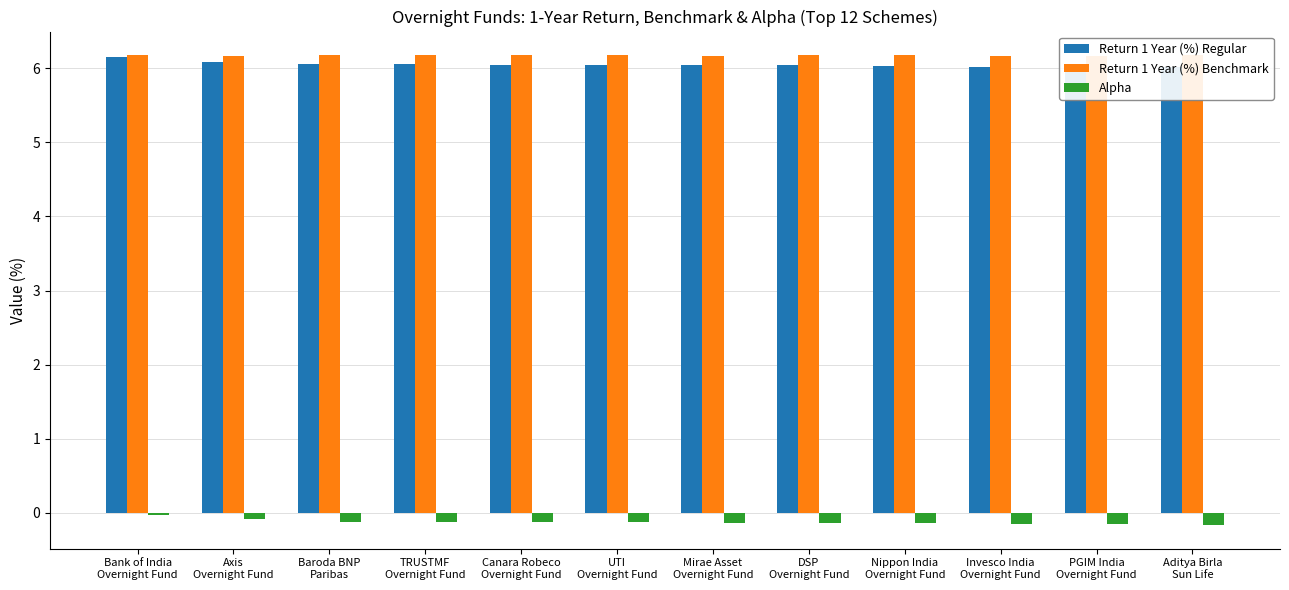

Rank the categories by Alpha value from lowest to highest.

Aditya Birla
Sun Life, PGIM India
Overnight Fund, Invesco India
Overnight Fund, Nippon India
Overnight Fund, DSP
Overnight Fund, Mirae Asset
Overnight Fund, UTI
Overnight Fund, Canara Robeco
Overnight Fund, TRUSTMF
Overnight Fund, Baroda BNP
Paribas, Axis
Overnight Fund, Bank of India
Overnight Fund